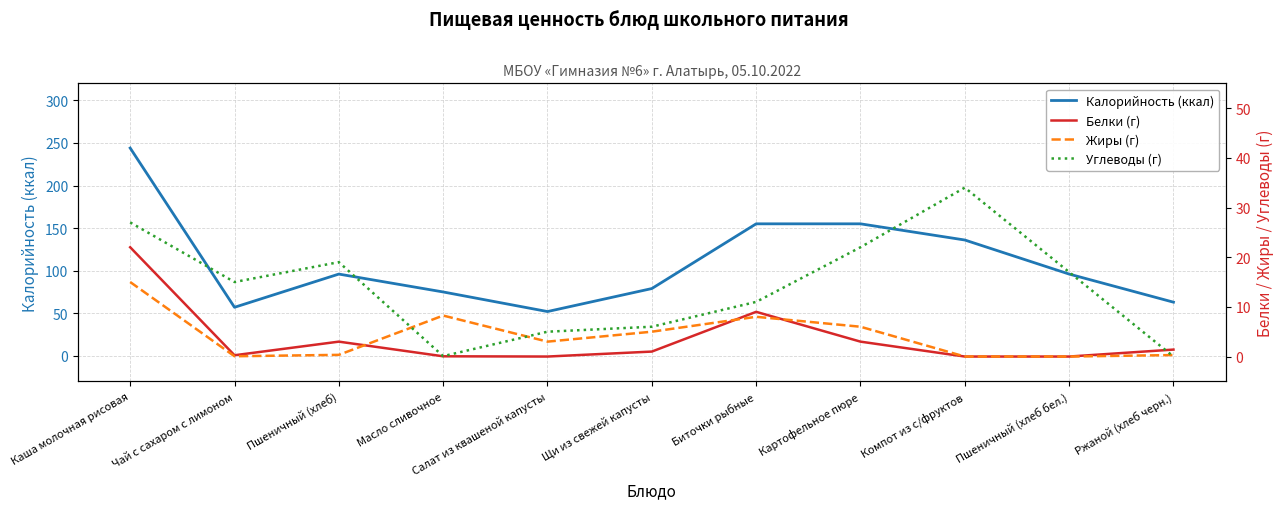

What is the spread (max minus min) of values at Пшеничный (хлеб бел.)?

96.0